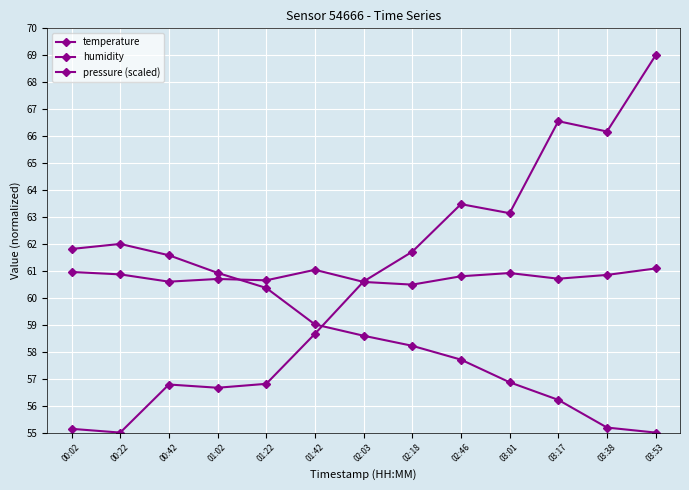

What is the sum of the pressure (scaled) values at 01:42 and 02:03?

119.3